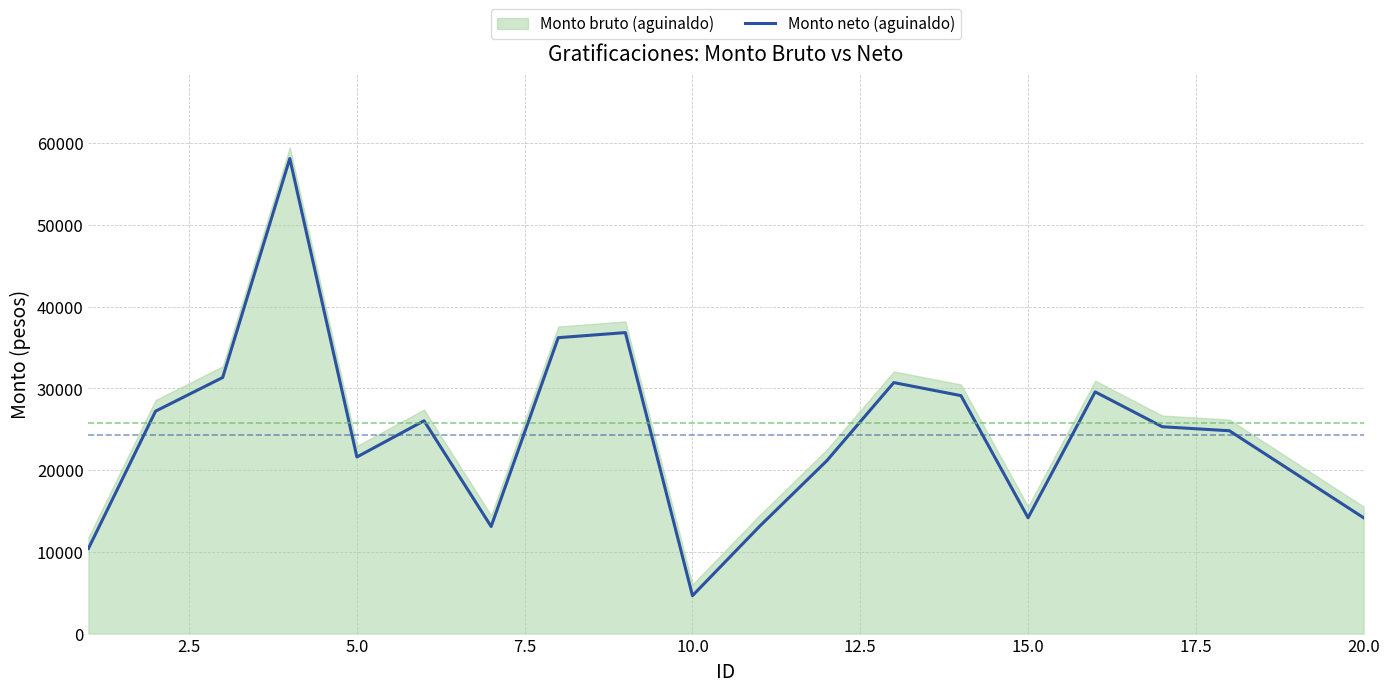

What is the highest value of the Monto neto (aguinaldo) series?

58144.7